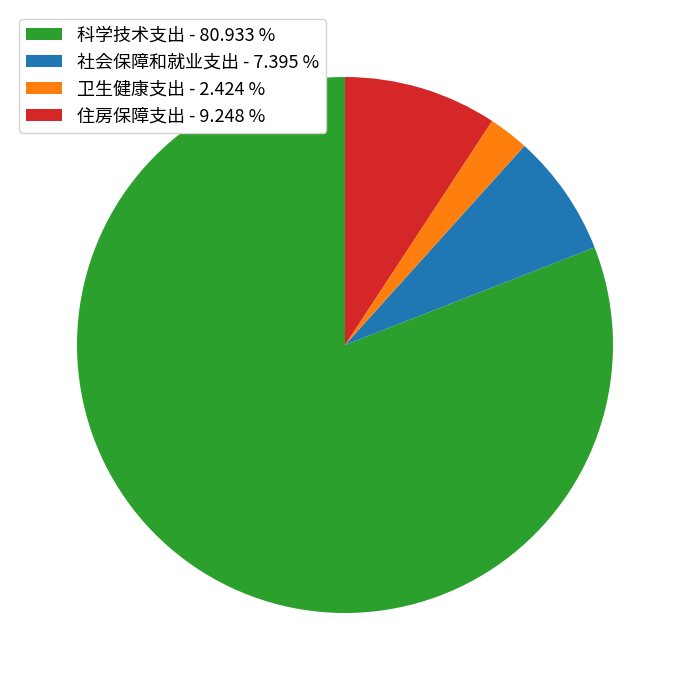

Which category has the biggest portion of the pie?

科学技术支出